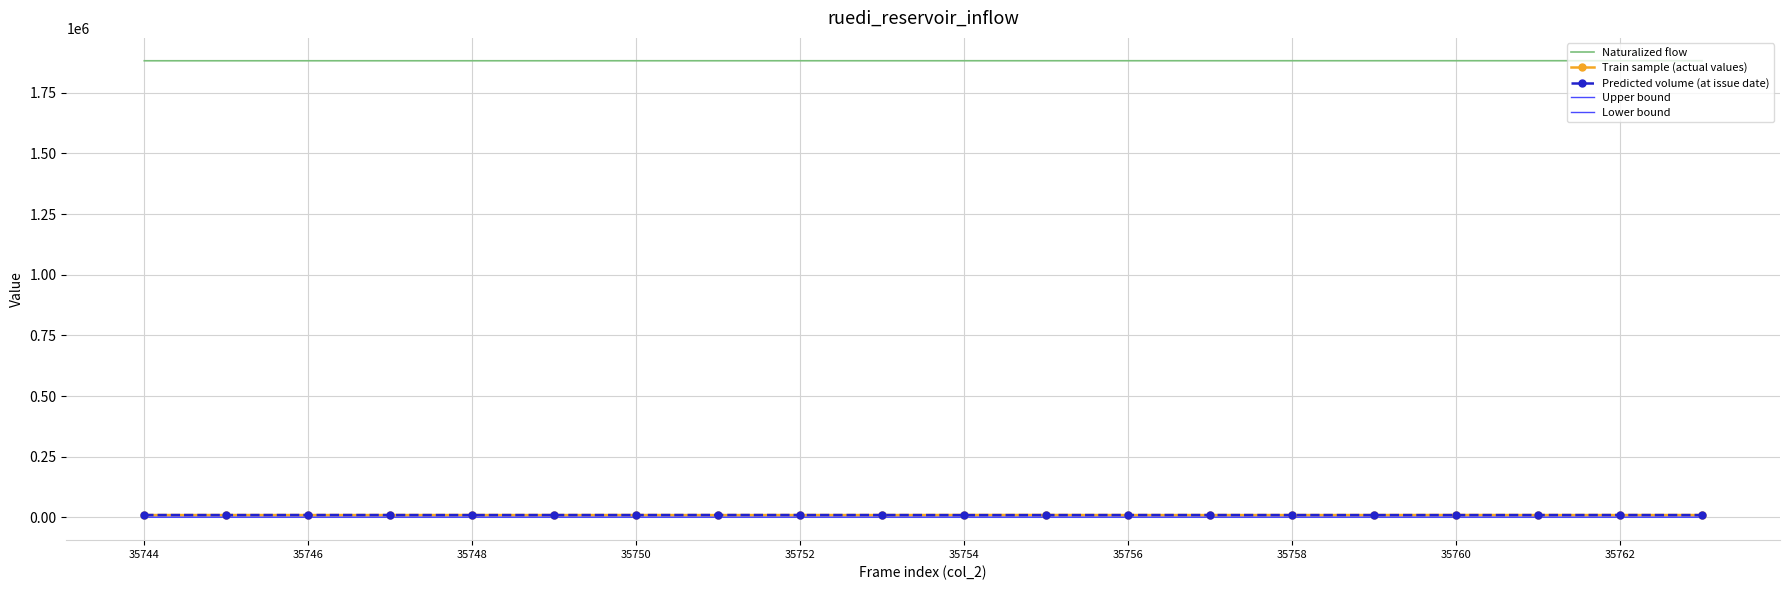

At which label is Train sample (actual values) closest to 9592?

35752